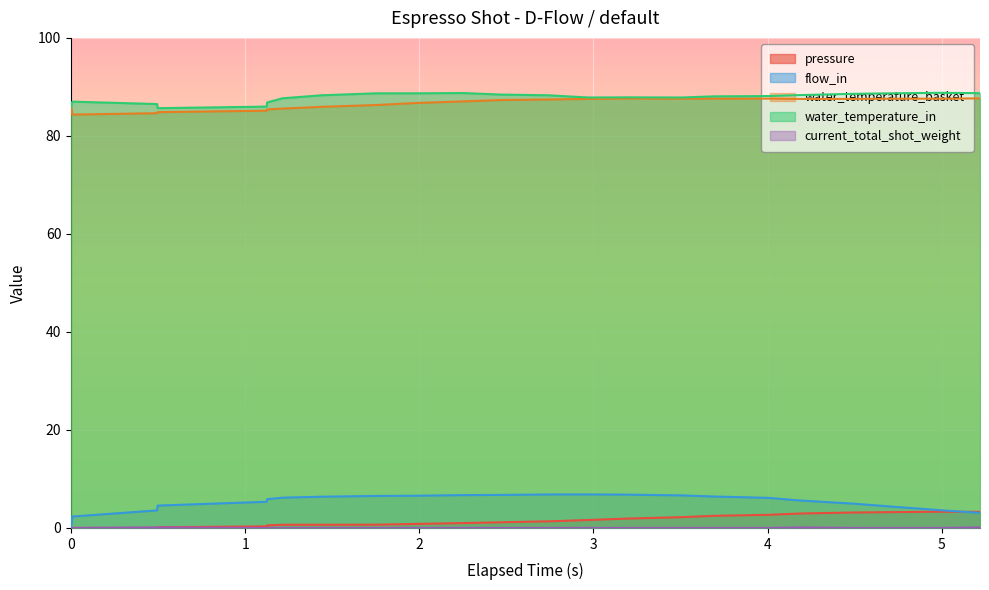

How many values in the water_temperature_basket series exceed 87?

13